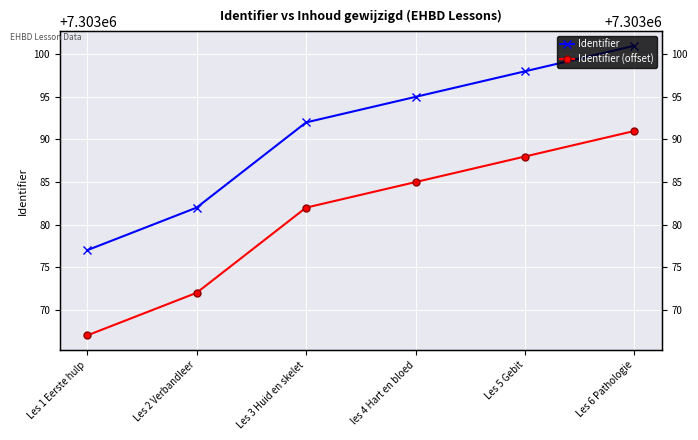

Between Les 1 Eerste hulp and Les 6 Pathologie, which series saw the biggest shift?

Identifier